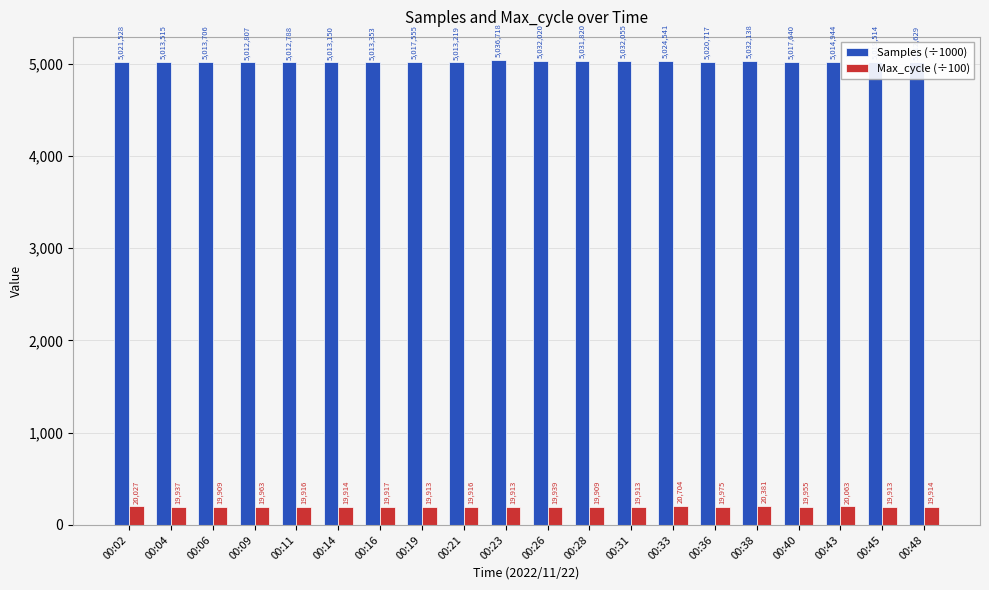

List the labels in order of Max_cycle (÷100) value, smallest first.

00:06, 00:28, 00:19, 00:23, 00:31, 00:45, 00:14, 00:48, 00:11, 00:21, 00:16, 00:04, 00:26, 00:40, 00:09, 00:36, 00:02, 00:43, 00:38, 00:33